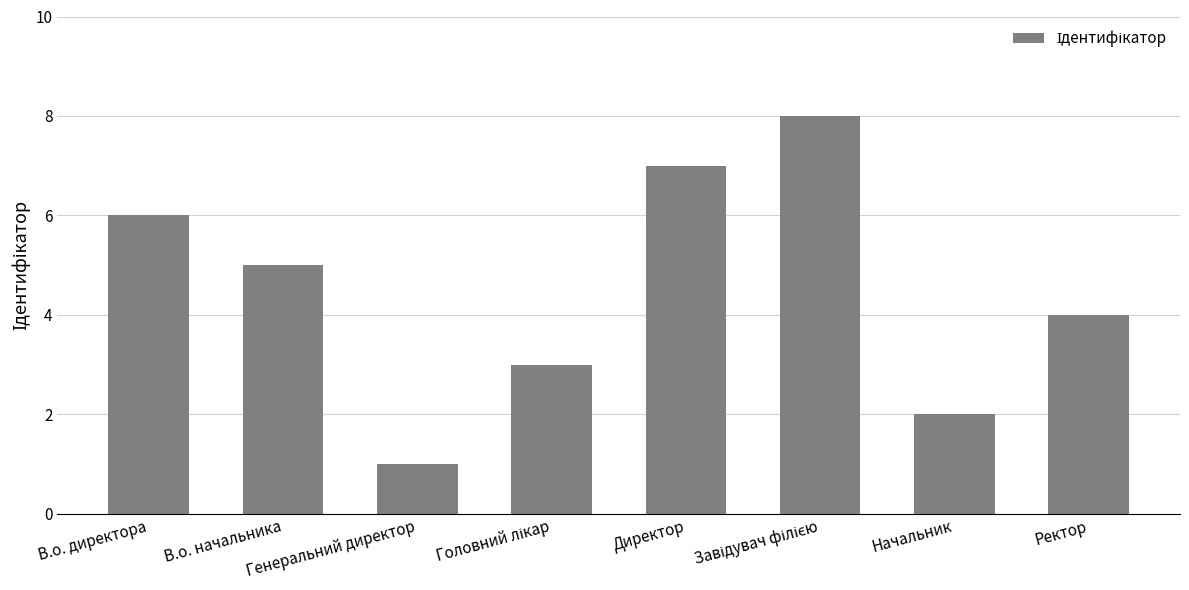

True or false: the data shows 6 at В.о. директора.

True